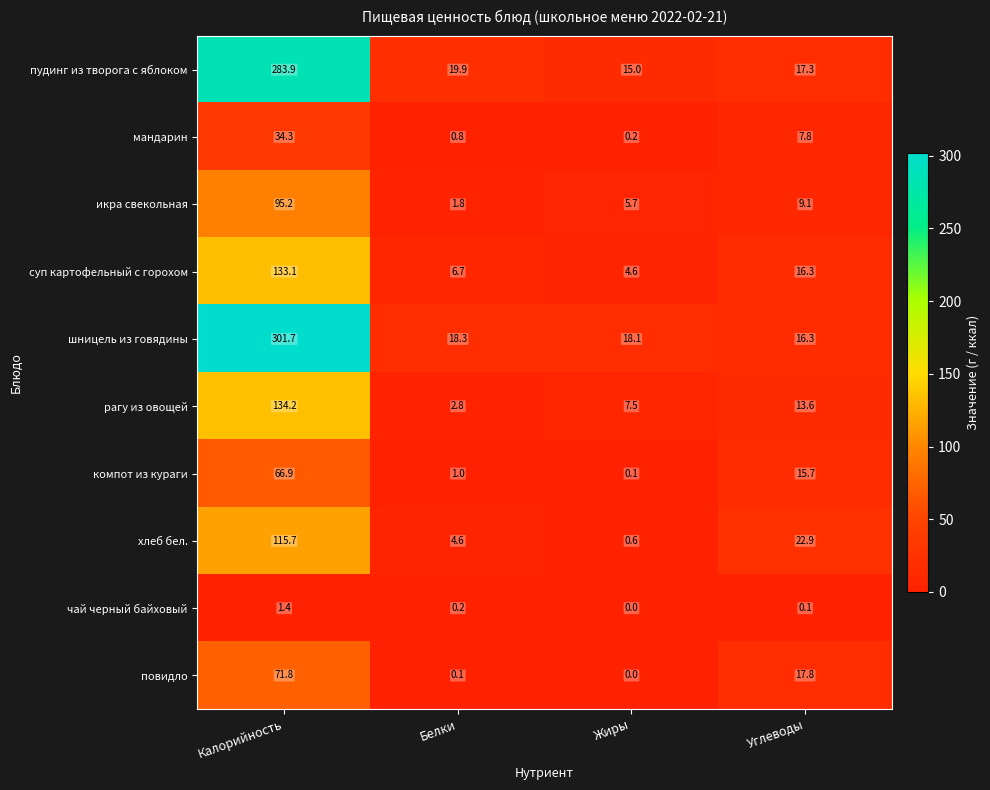

Which series has the largest total across all categories?

шницель из говядины